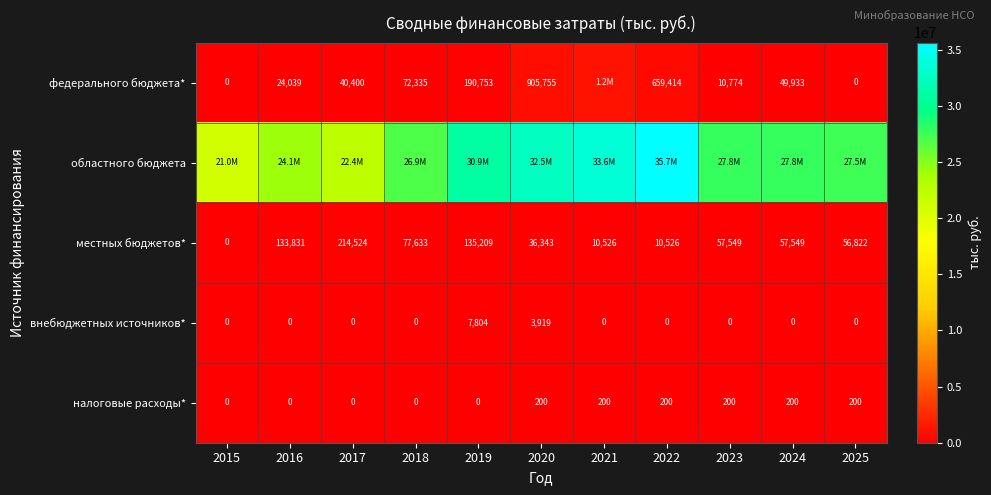

Is the value of местных бюджетов* at 2015 greater than the value of федерального бюджета* at 2017?

No